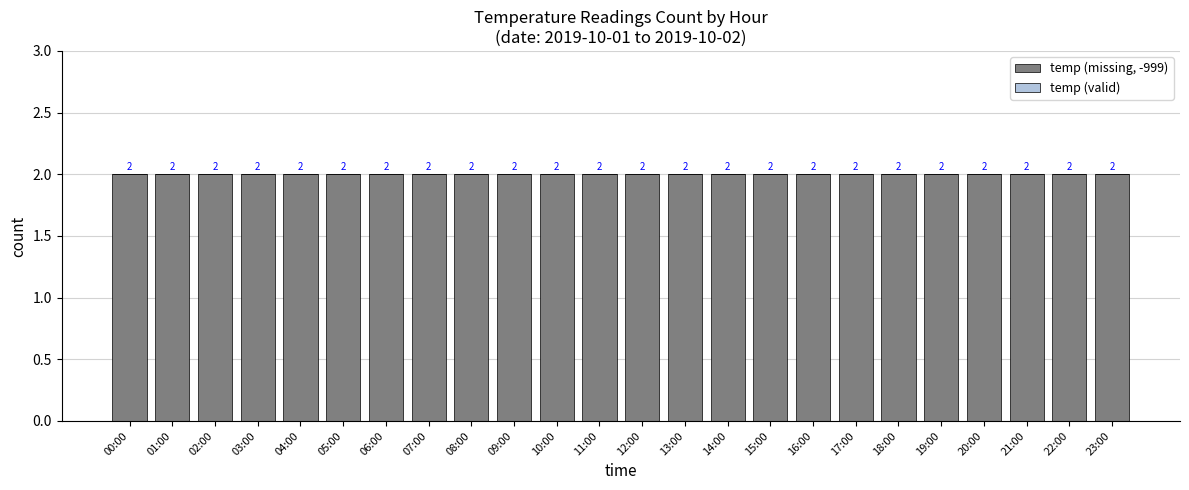

How many distinct data groups are displayed?

2